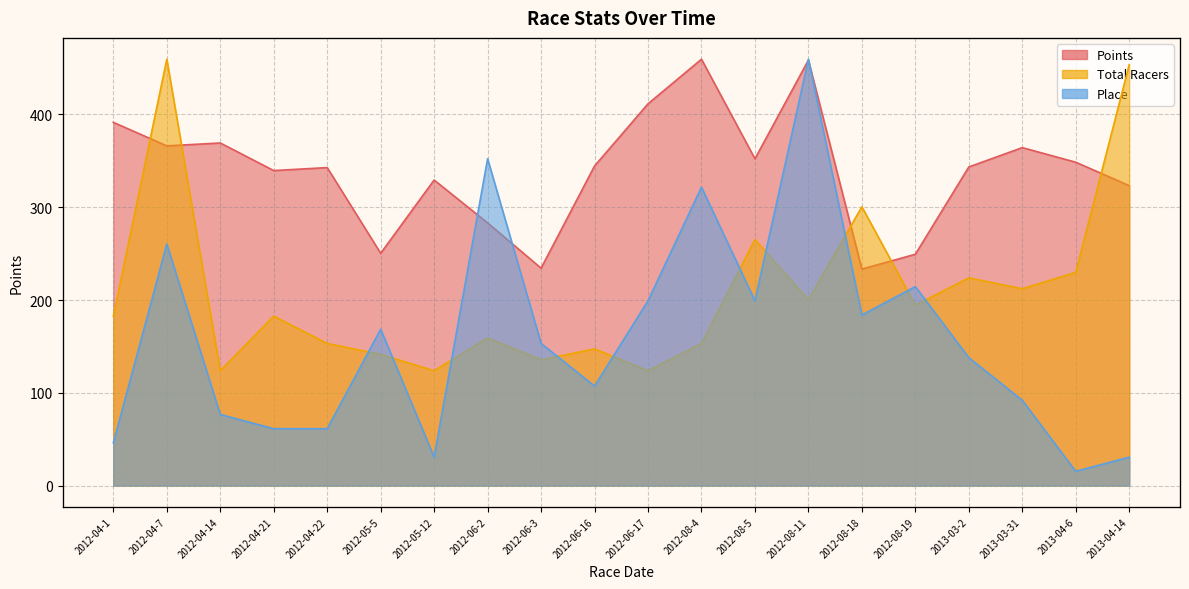

What is the difference between the maximum and minimum values in the Place series?

29.0